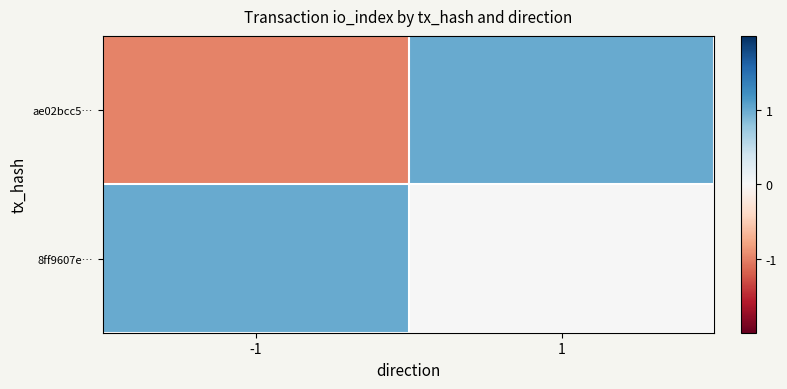

Reading left to right, list all the values displayed in this chart.

ae02bcc5…: -1=-1	1=1
8ff9607e…: -1=1	1=0